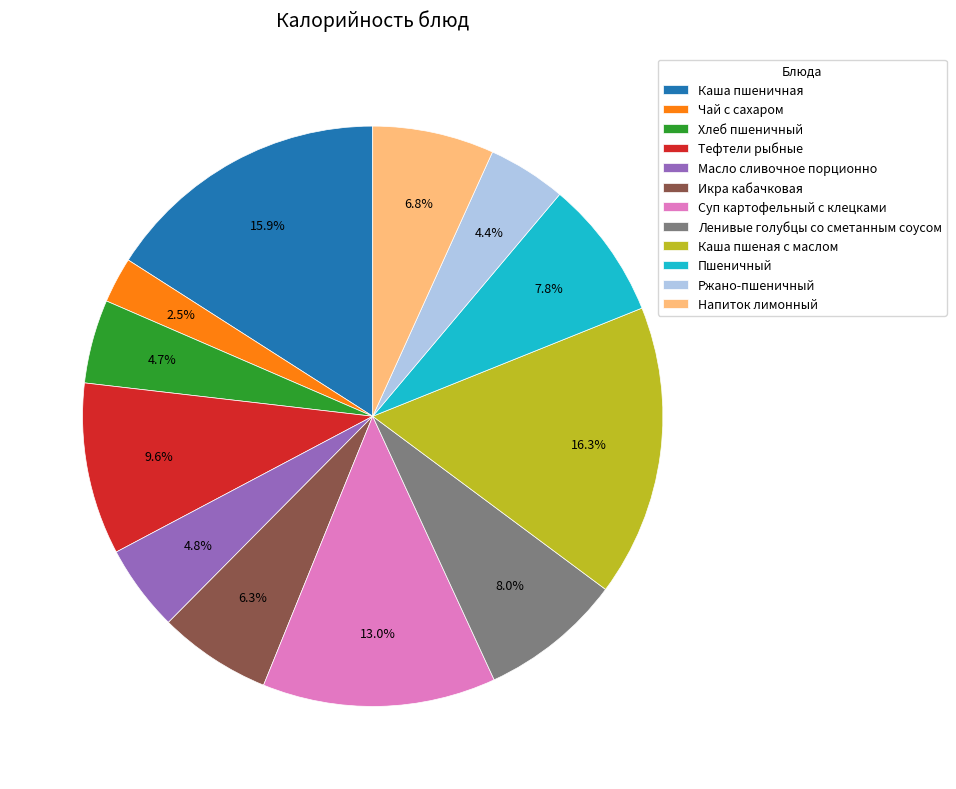

Does Суп картофельный с клецками represent more than half of the total?

No